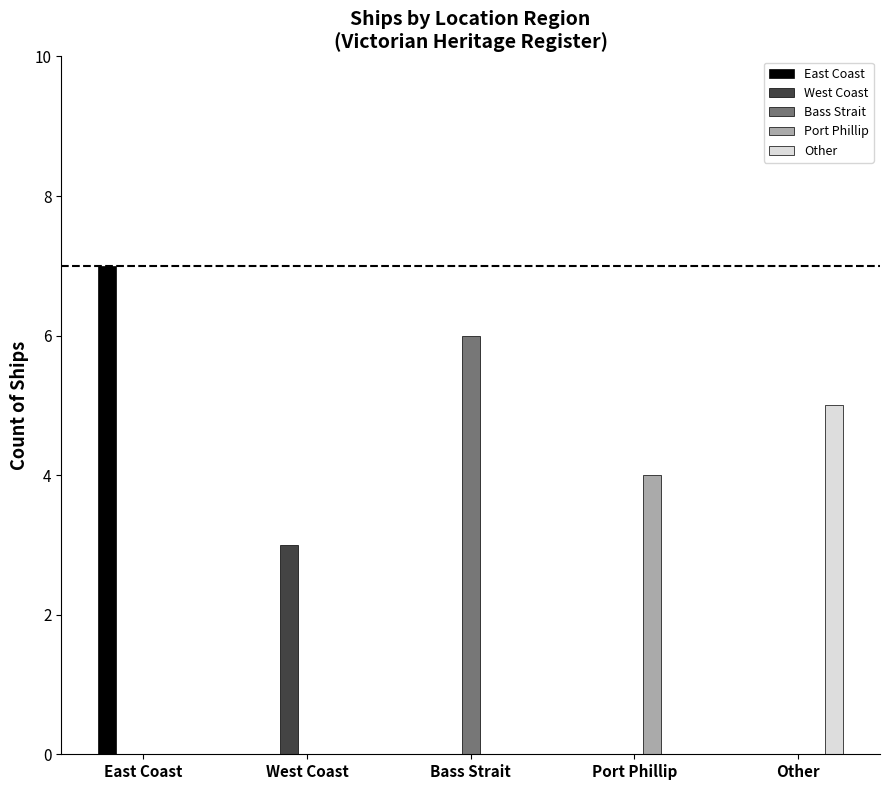

Is it true that West Coast equals 2 at West Coast?

False